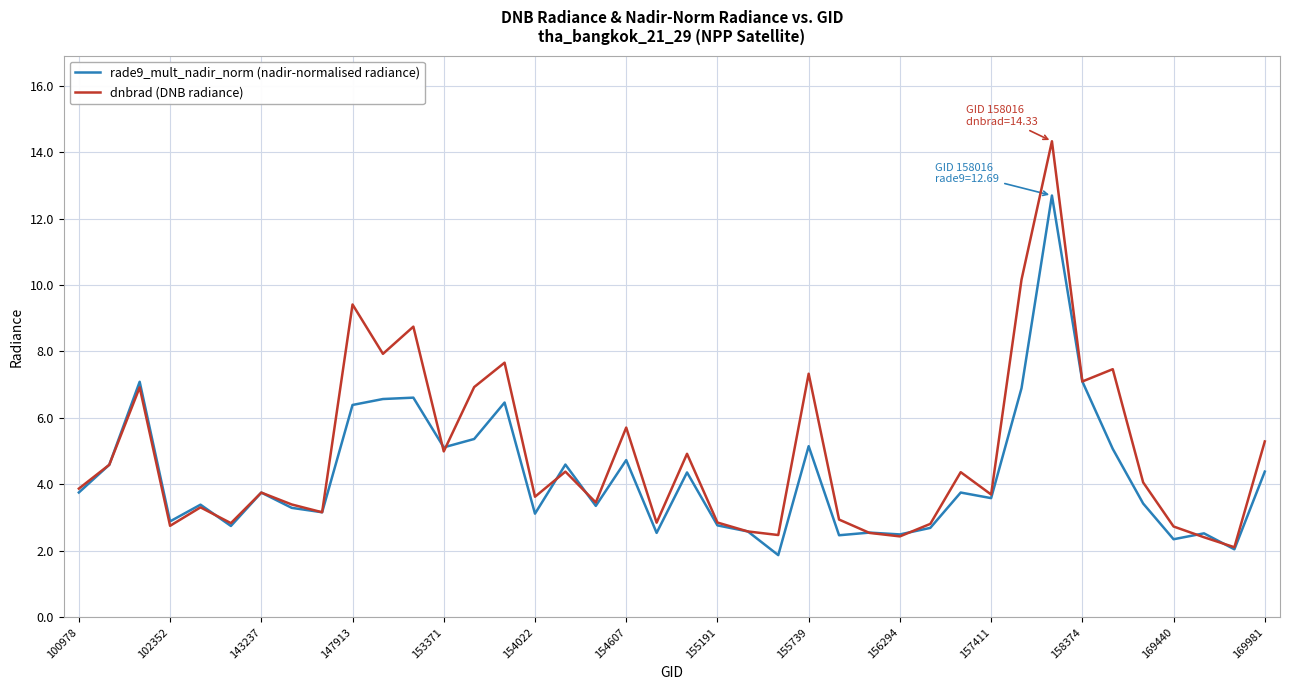

How many series are shown in this chart?

2